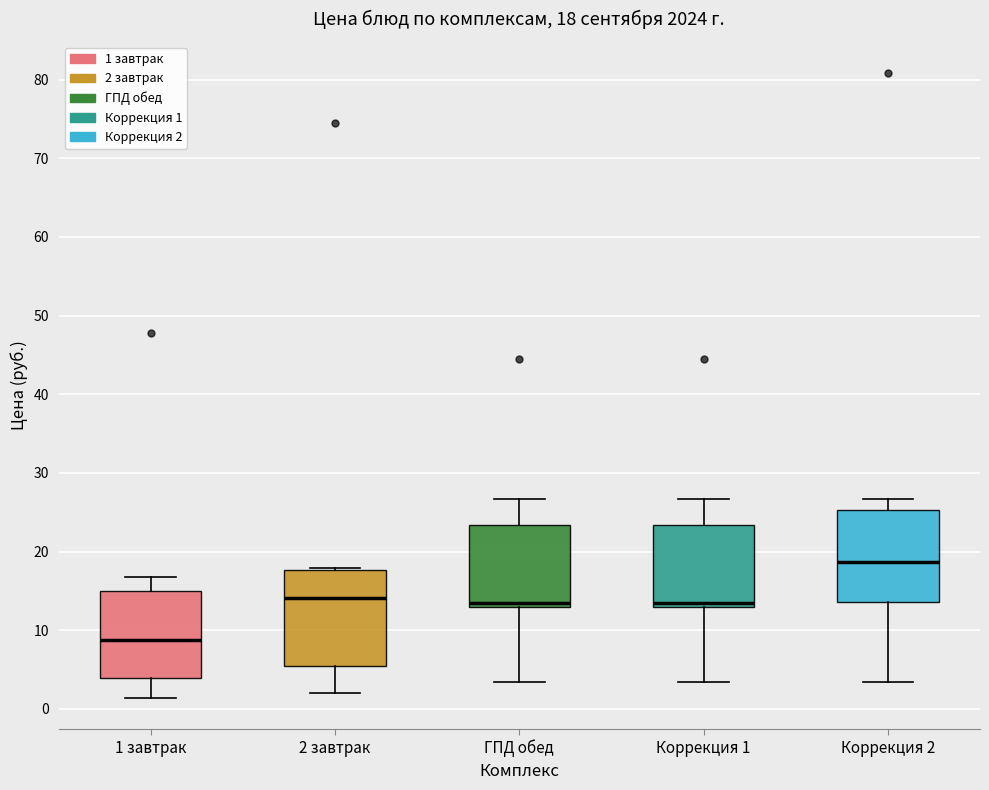

Which box's median line is the lowest?

1 завтрак